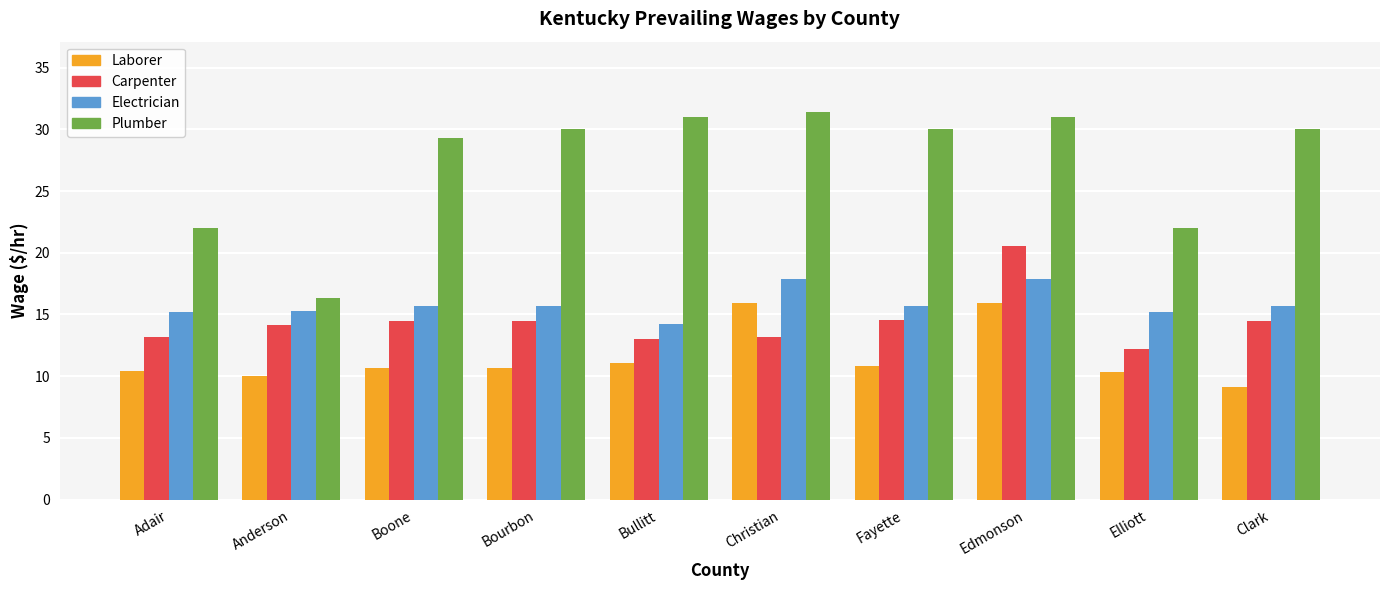

How many distinct data groups are displayed?

4